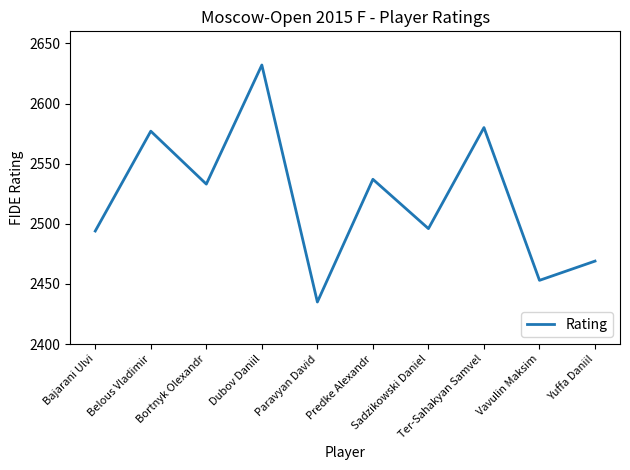

What position from the right is Yuffa Daniil?

1